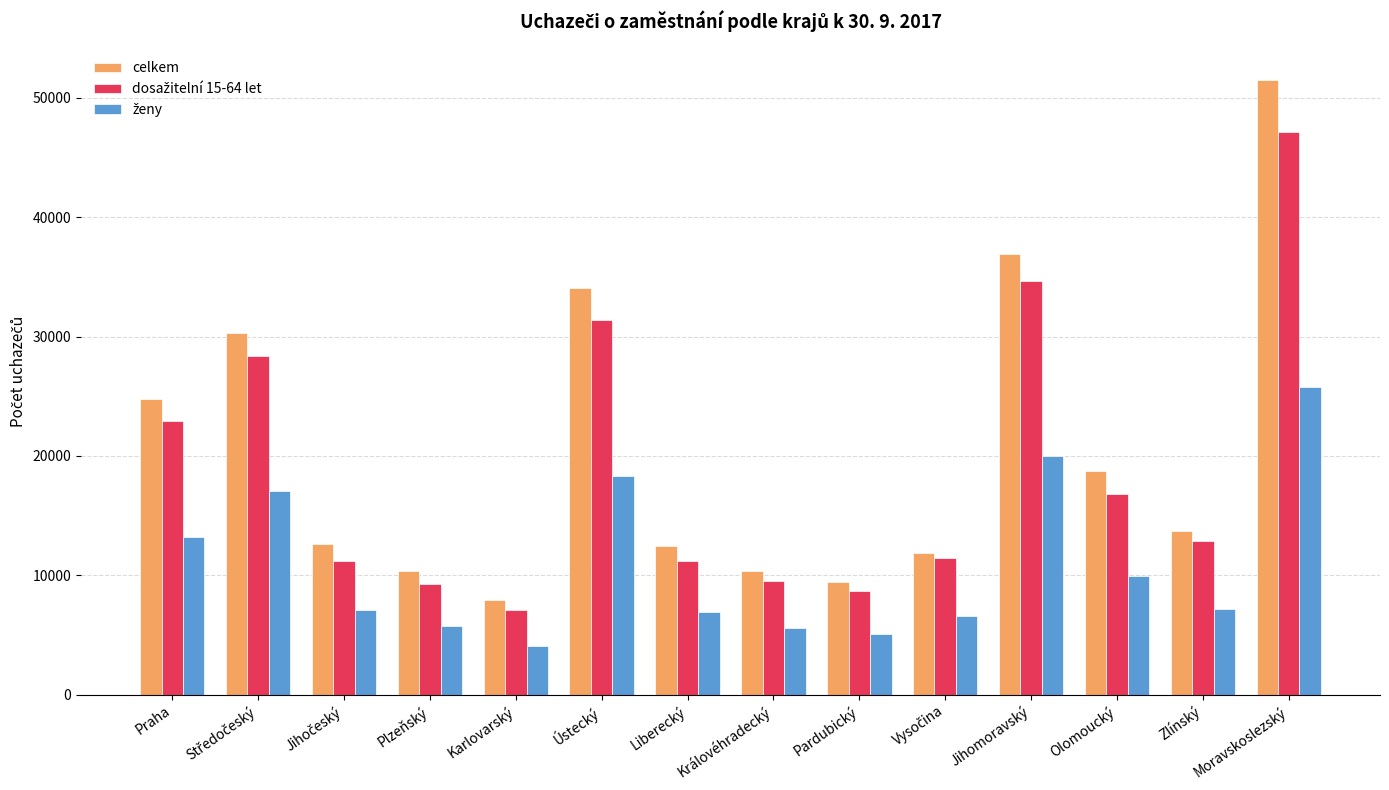

Which series has the largest range (max minus min)?

celkem